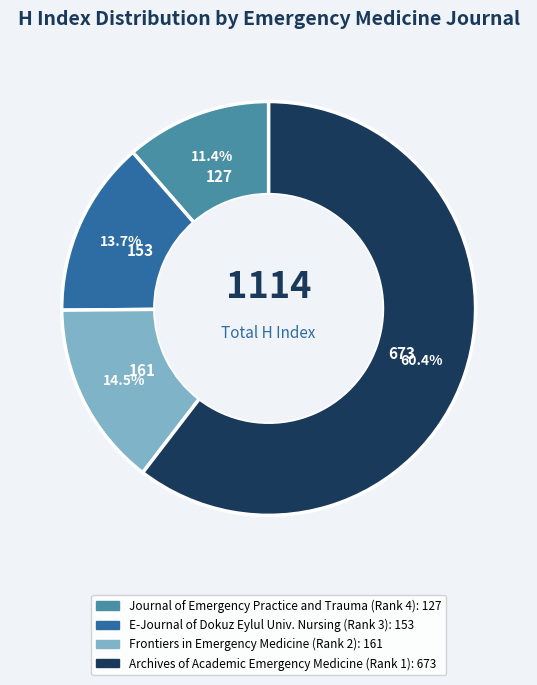

To the nearest percent, what is the difference between the largest and smallest slice percentages?

49%